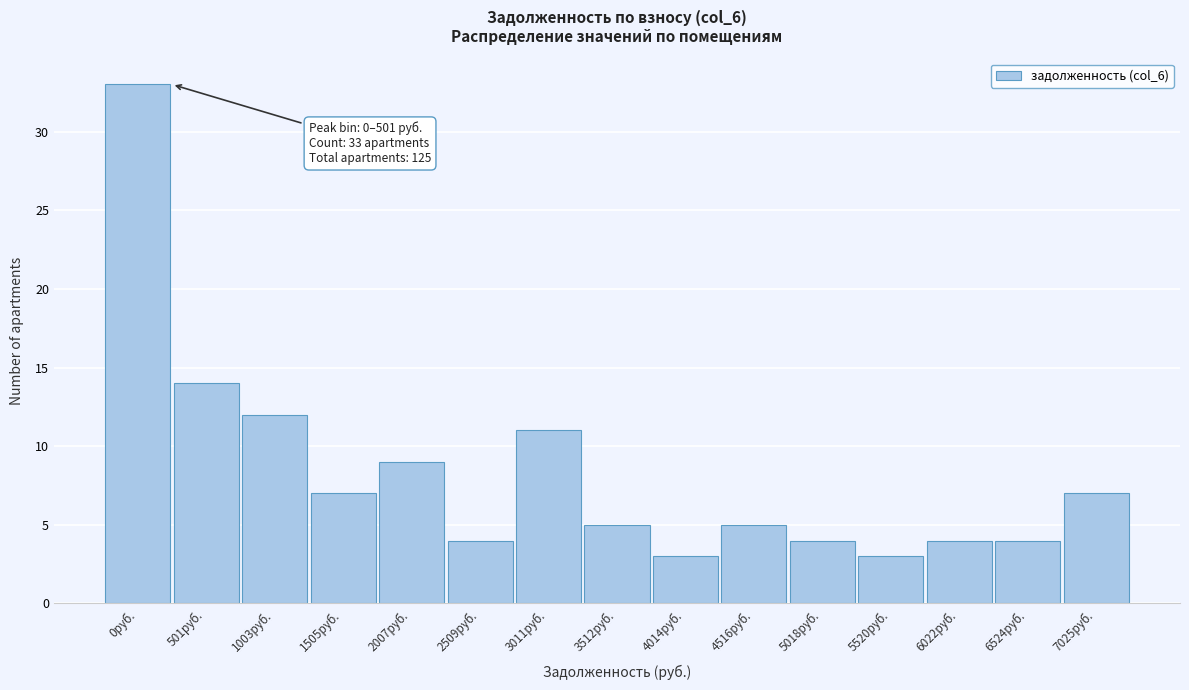

Reading left to right, extract all data points from this chart.

0руб.=33	501руб.=14	1003руб.=12	1505руб.=7	2007руб.=9	2509руб.=4	3011руб.=11	3512руб.=5	4014руб.=3	4516руб.=5	5018руб.=4	5520руб.=3	6022руб.=4	6524руб.=4	7025руб.=7